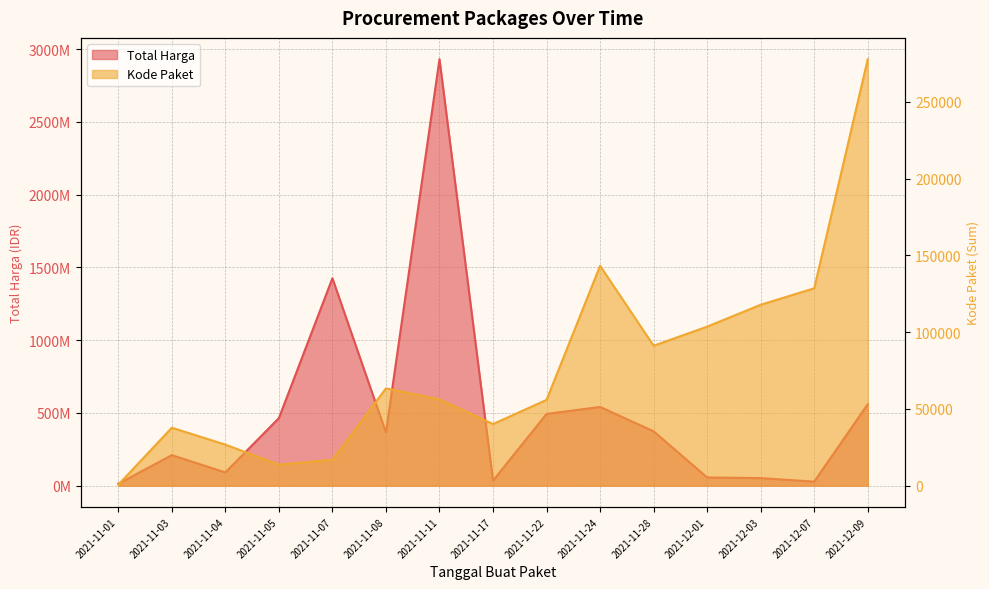

Rank the series at 2021-11-11 from highest to lowest value.

Total Harga, Kode Paket